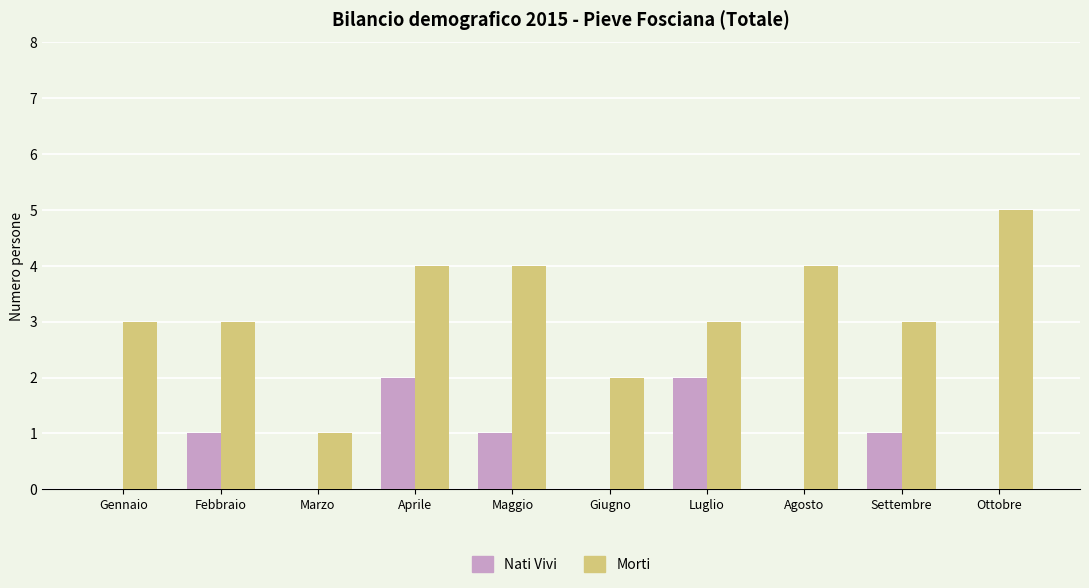

Reading left to right, what are all the values shown in this chart?

Nati Vivi: 0	1	0	2	1	0	2	0	1	0
Morti: 3	3	1	4	4	2	3	4	3	5